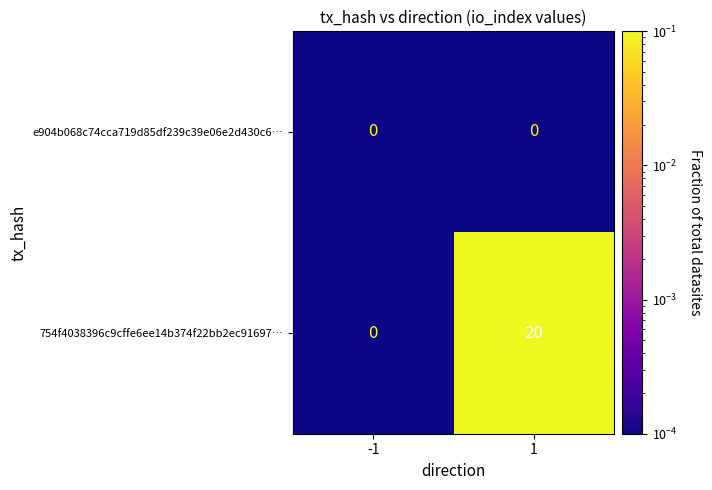

Rank the categories by 754f4038396c9cffe6ee14b374f22bb2ec91697… value from highest to lowest.

1, -1